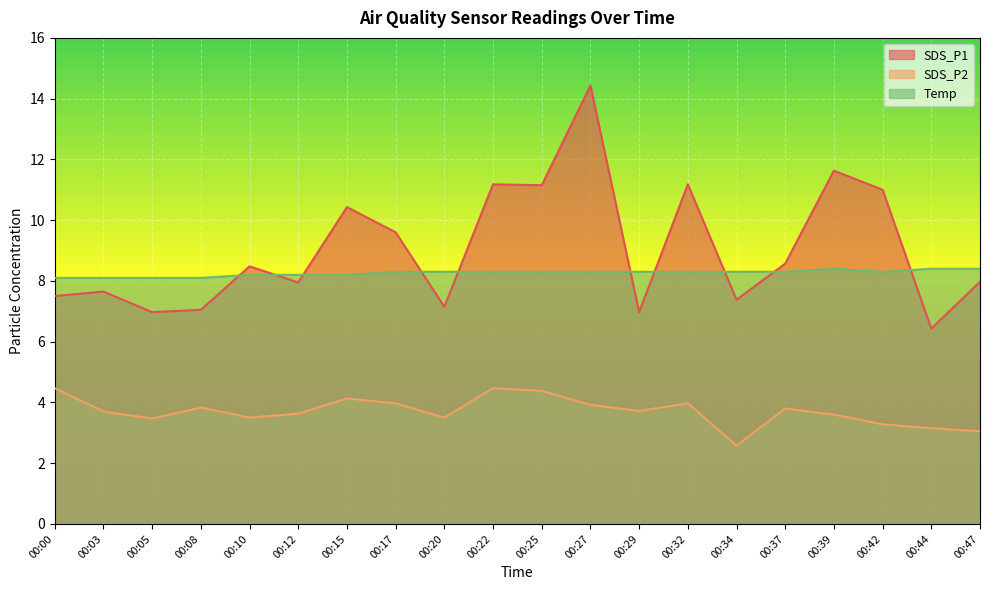

Which category has the lowest value in the SDS_P2 series?

00:34